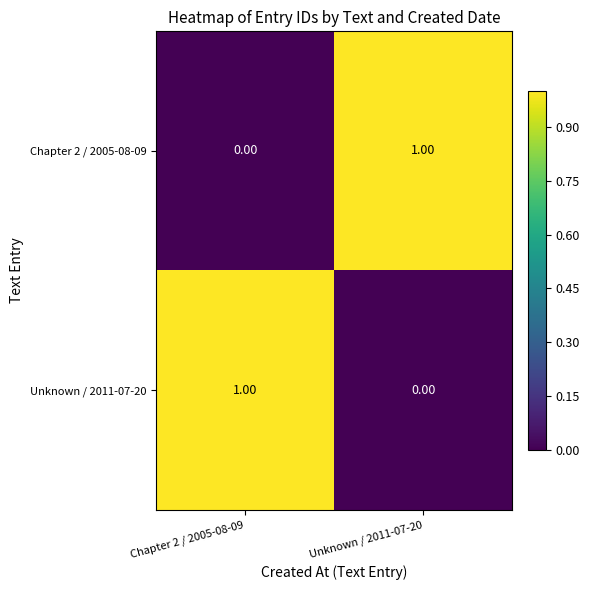

Rank the categories by Unknown / 2011-07-20 value from lowest to highest.

Unknown / 2011-07-20, Chapter 2 / 2005-08-09